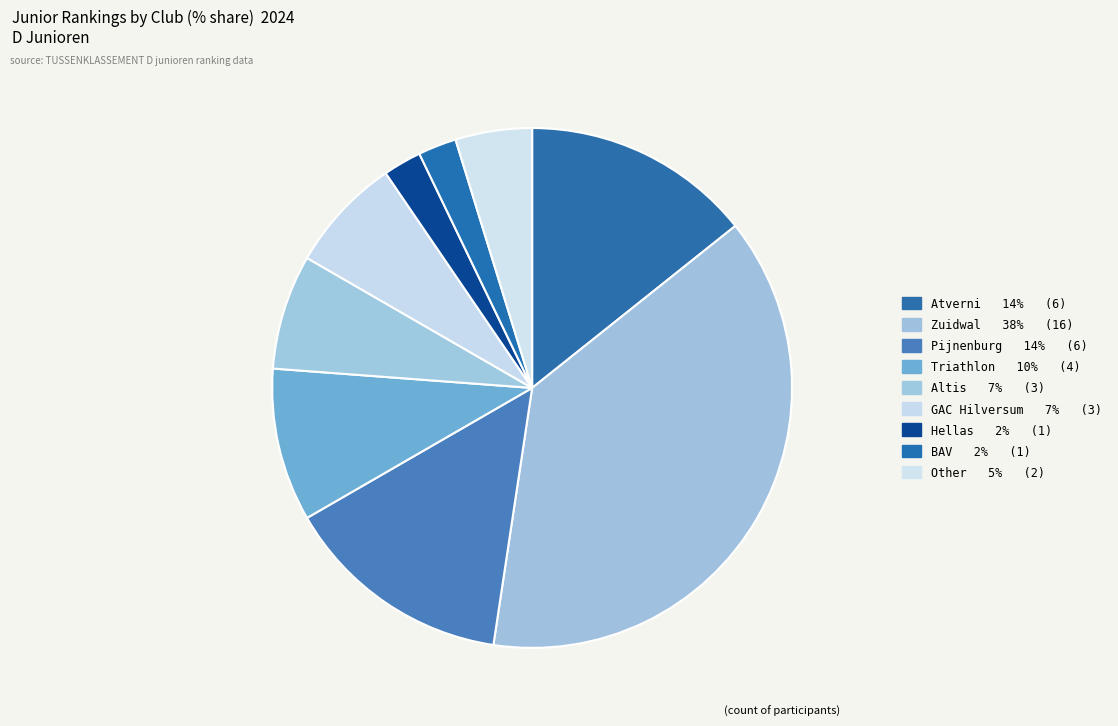

Which has a higher value, Triathlon or Pijnenburg?

Pijnenburg